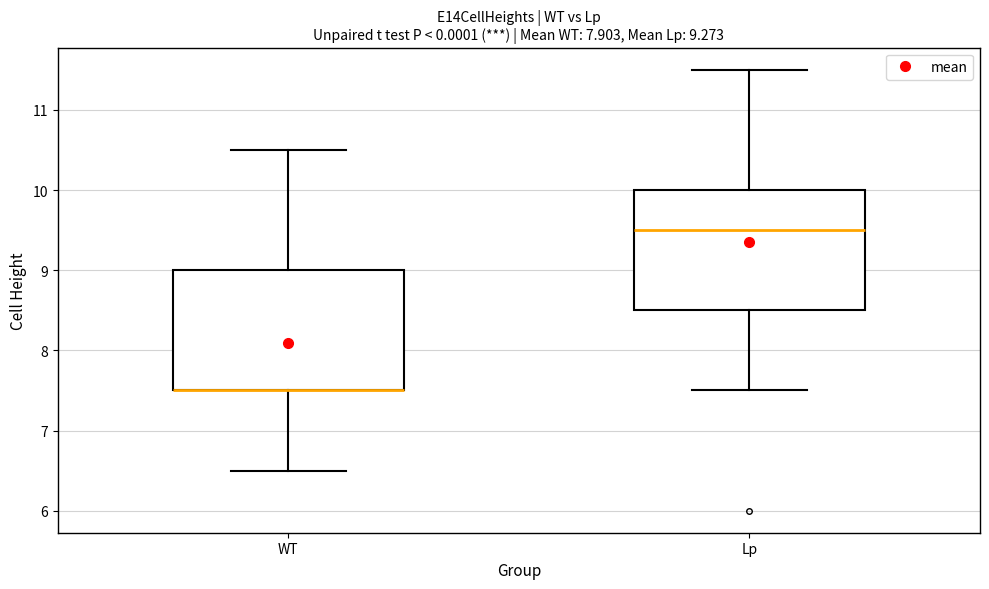

Reading left to right, transcribe this box plot: for each box, give where its median line is, the range the box spans, and where its two whiskers end, as read against the y-axis. The values are not printed on the chart, so give them approximately, as read against the axis.

WT: median 7.5 (drawn on the box's lower edge), box 7.5 to 9.0, whiskers 6.5 to 10.5
Lp: median 9.5, box 8.5 to 10.0, whiskers 7.5 to 11.5